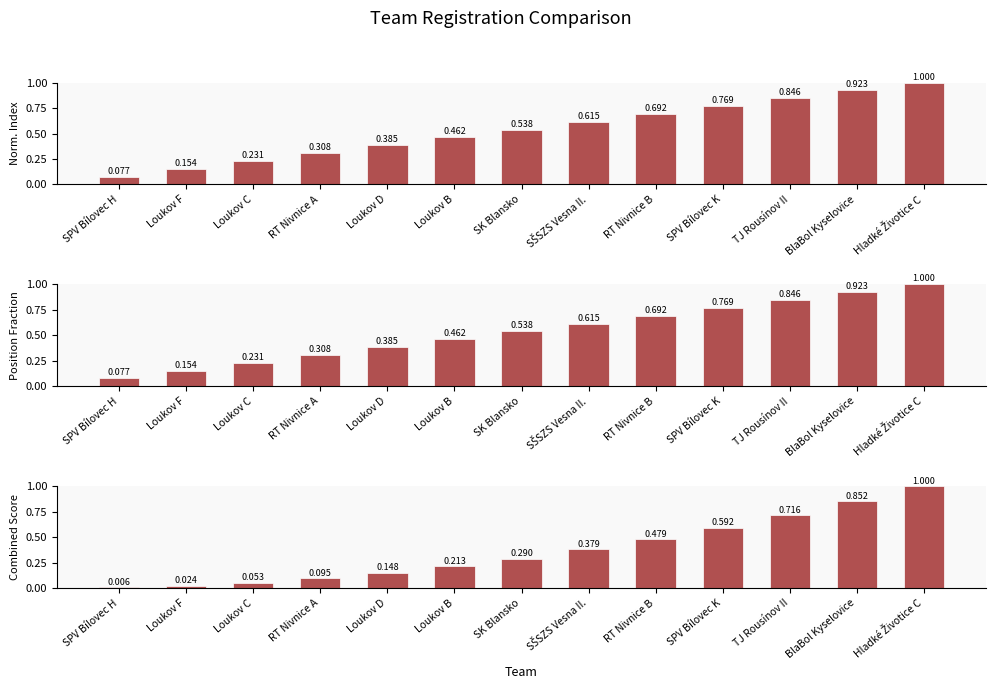

Reading left to right, what are all the values shown in this chart?

Normalized Index: 0.1	0.2	0.2	0.3	0.4	0.5	0.5	0.6	0.7	0.8	0.8	0.9	1.0
Position Fraction: 0.1	0.2	0.2	0.3	0.4	0.5	0.5	0.6	0.7	0.8	0.8	0.9	1.0
Combined Score: 0.0	0.0	0.1	0.1	0.1	0.2	0.3	0.4	0.5	0.6	0.7	0.9	1.0